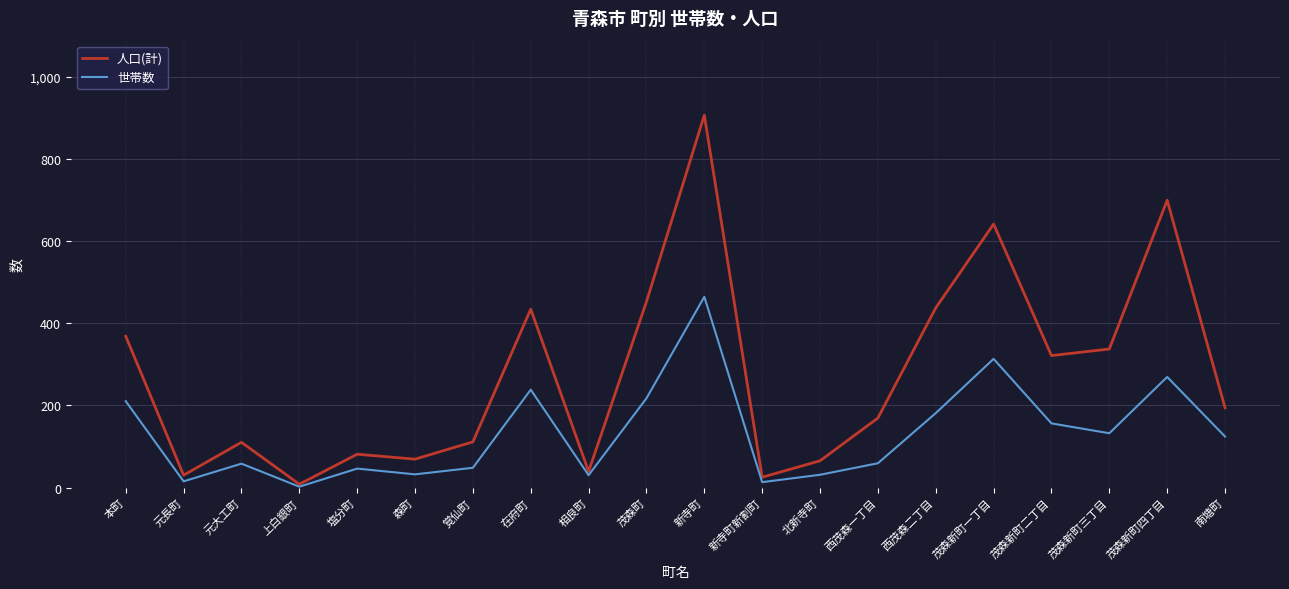

What is the sum of the 世帯数 values at 元大工町 and 新寺町新割町?

71